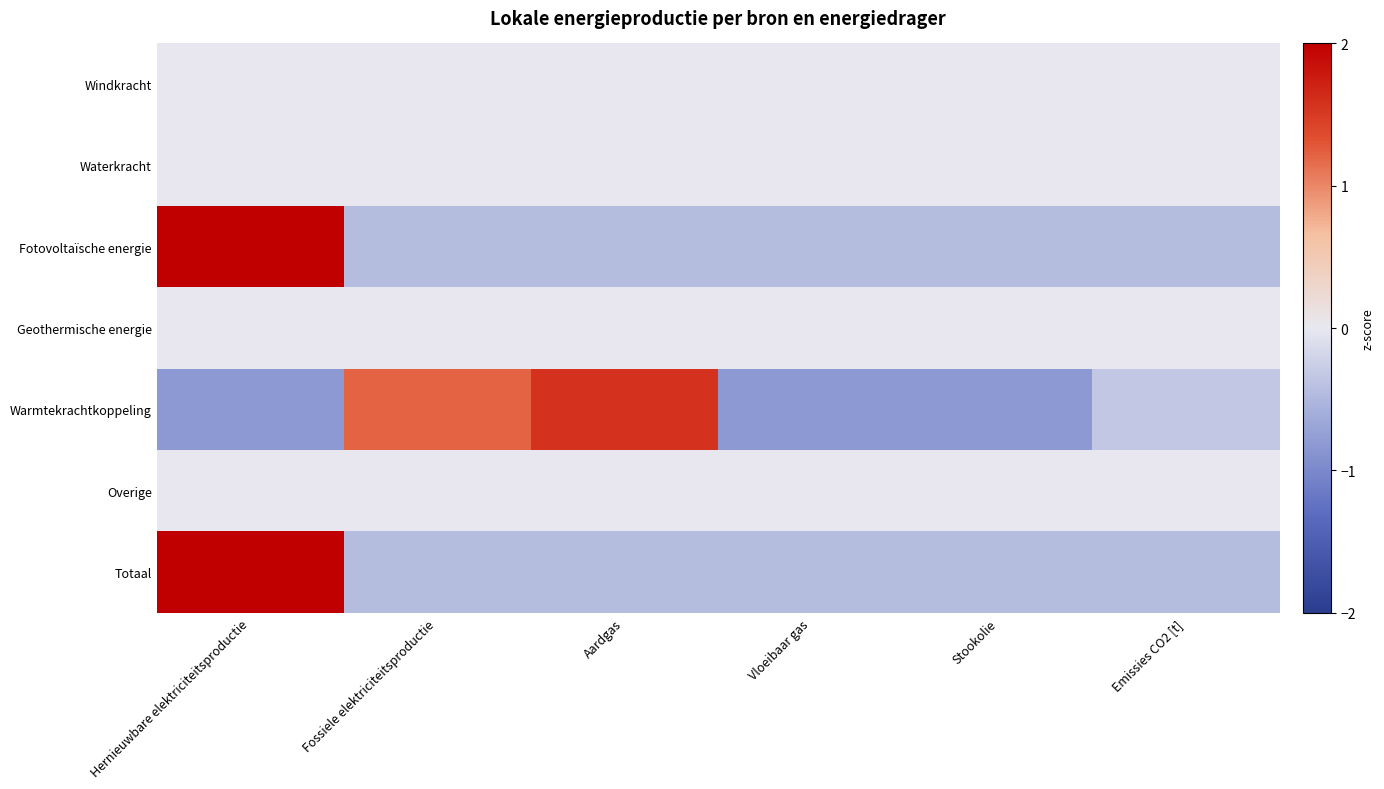

Reading right to left, extract all data points from this chart.

Windkracht: Emissies CO2 [t]=0.0	Stookolie=0.0	Vloeibaar gas=0.0	Aardgas=0.0	Fossiele elektriciteitsproductie=0.0	Hernieuwbare elektriciteitsproductie=0.0
Waterkracht: Emissies CO2 [t]=0.0	Stookolie=0.0	Vloeibaar gas=0.0	Aardgas=0.0	Fossiele elektriciteitsproductie=0.0	Hernieuwbare elektriciteitsproductie=0.0
Fotovoltaïsche energie: Emissies CO2 [t]=-0.4	Stookolie=-0.4	Vloeibaar gas=-0.4	Aardgas=-0.4	Fossiele elektriciteitsproductie=-0.4	Hernieuwbare elektriciteitsproductie=2.2
Geothermische energie: Emissies CO2 [t]=0.0	Stookolie=0.0	Vloeibaar gas=0.0	Aardgas=0.0	Fossiele elektriciteitsproductie=0.0	Hernieuwbare elektriciteitsproductie=0.0
Warmtekrachtkoppeling: Emissies CO2 [t]=-0.3	Stookolie=-0.8	Vloeibaar gas=-0.8	Aardgas=1.6	Fossiele elektriciteitsproductie=1.2	Hernieuwbare elektriciteitsproductie=-0.8
Overige: Emissies CO2 [t]=0.0	Stookolie=0.0	Vloeibaar gas=0.0	Aardgas=0.0	Fossiele elektriciteitsproductie=0.0	Hernieuwbare elektriciteitsproductie=0.0
Totaal: Emissies CO2 [t]=-0.4	Stookolie=-0.5	Vloeibaar gas=-0.5	Aardgas=-0.4	Fossiele elektriciteitsproductie=-0.4	Hernieuwbare elektriciteitsproductie=2.2